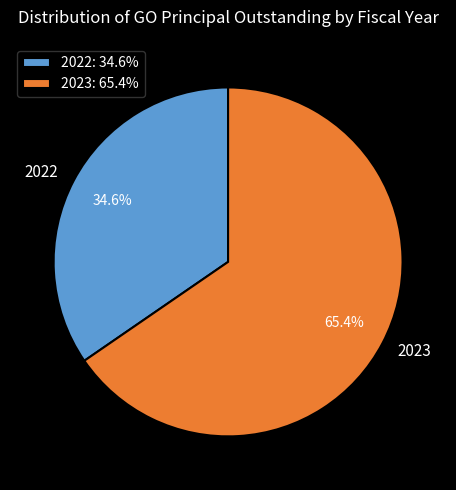

What is the ratio of the value at 2022 to the value at 2023?

0.5